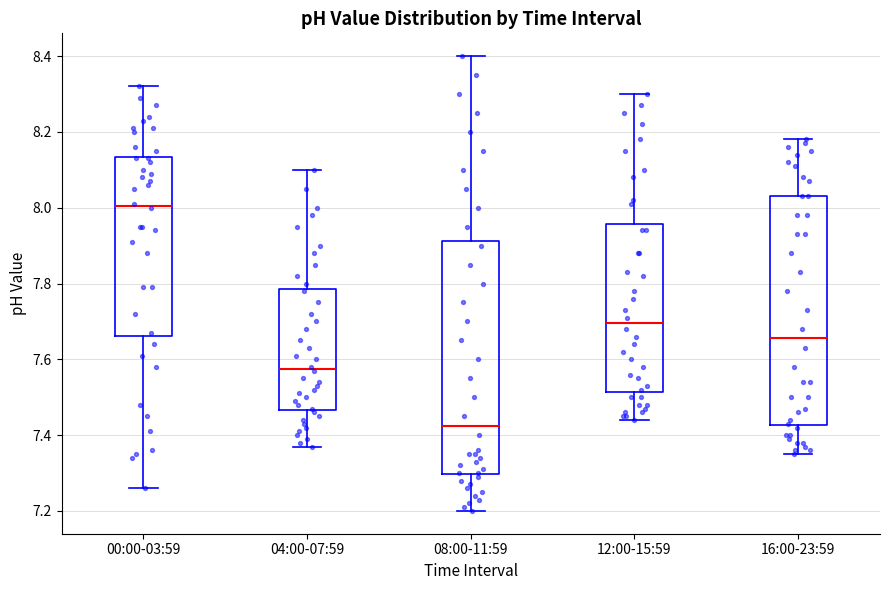

Reading left to right, read every box against the y-axis: the position of its median line, the range the box covers, and the ends of its whiskers. The values are not printed on the chart, so give them approximately, as read against the axis.

00:00-03:59: median 8.00, box 7.66 to 8.14, whiskers 7.26 to 8.32
04:00-07:59: median 7.58, box 7.46 to 7.78, whiskers 7.38 to 8.10
08:00-11:59: median 7.42, box 7.30 to 7.92, whiskers 7.20 to 8.40
12:00-15:59: median 7.70, box 7.52 to 7.96, whiskers 7.44 to 8.30
16:00-23:59: median 7.66, box 7.42 to 8.04, whiskers 7.36 to 8.18